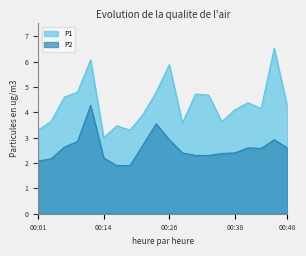

Reading left to right, what are all the values shown in this chart?

P1: 3.3	3.6	4.6	4.8	6.1	3.0	3.5	3.3	3.9	4.8	5.9	3.6	4.7	4.7	3.6	4.1	4.4	4.2	6.5	4.2
P2: 2.1	2.2	2.6	2.9	4.3	2.2	1.9	1.9	2.7	3.5	2.9	2.4	2.3	2.3	2.4	2.4	2.6	2.6	2.9	2.6